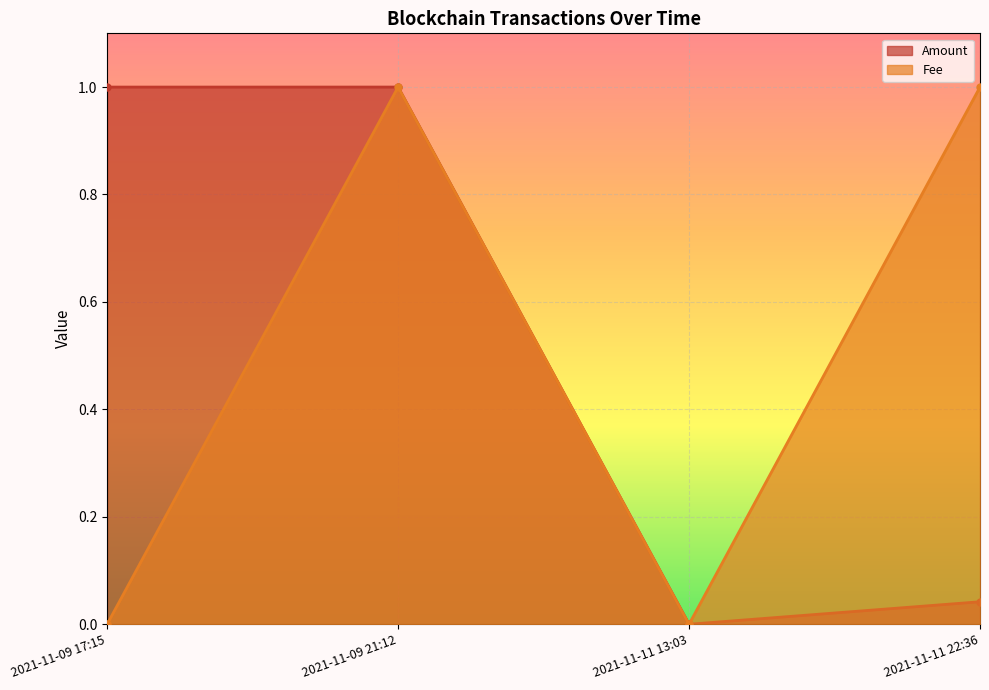

What is the sum of all Amount values?

2.0